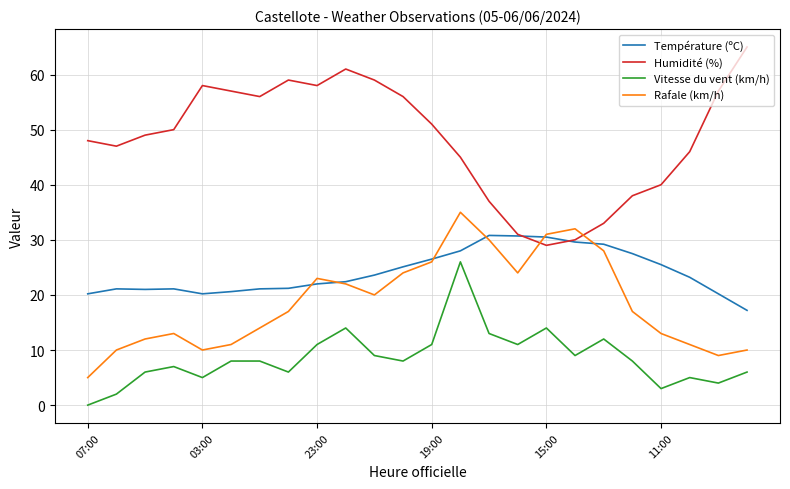

True or false: Vitesse du vent (km/h) and Humidité (%) intersect in this chart.

False